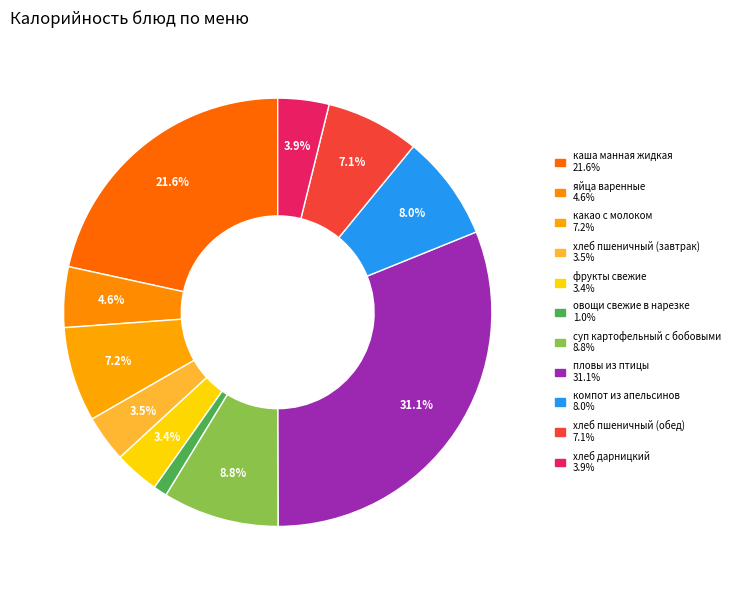

What is the smallest slice in the pie chart?

овощи свежие в нарезке